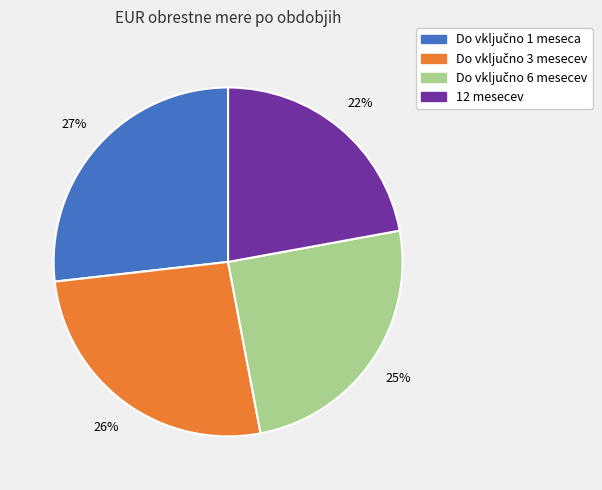

Which category has the smallest portion of the pie?

12 mesecev